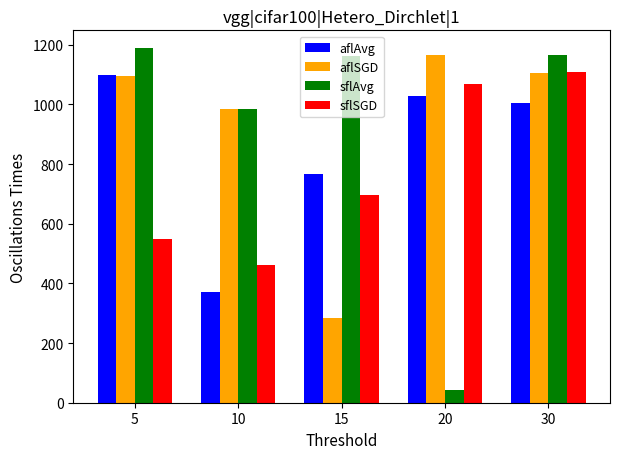

What is the approximate value of aflSGD at 10?

984.3